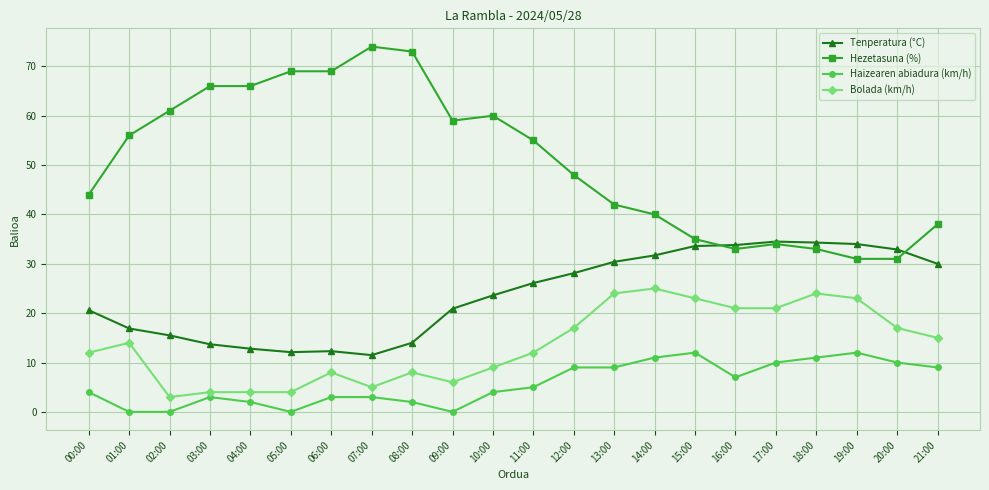

Which series has the largest total across all categories?

Hezetasuna (%)